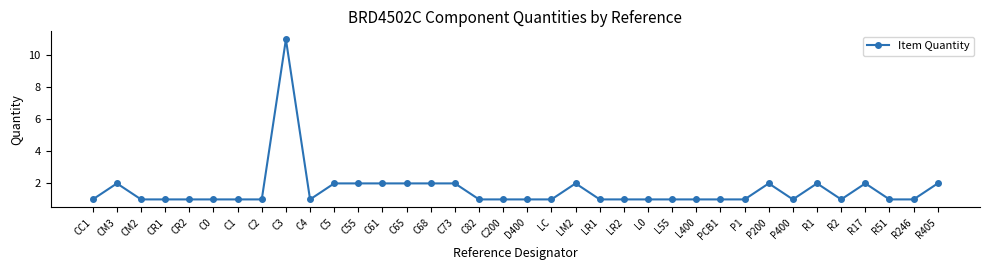

How many values are between 1 and 2?

35